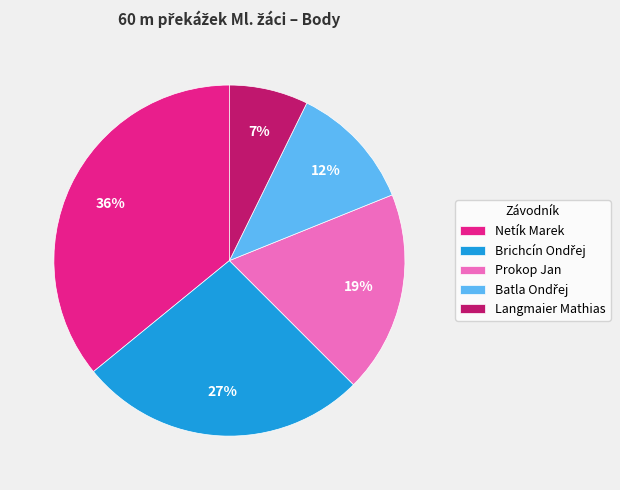

Which slice is the largest?

Netík Marek